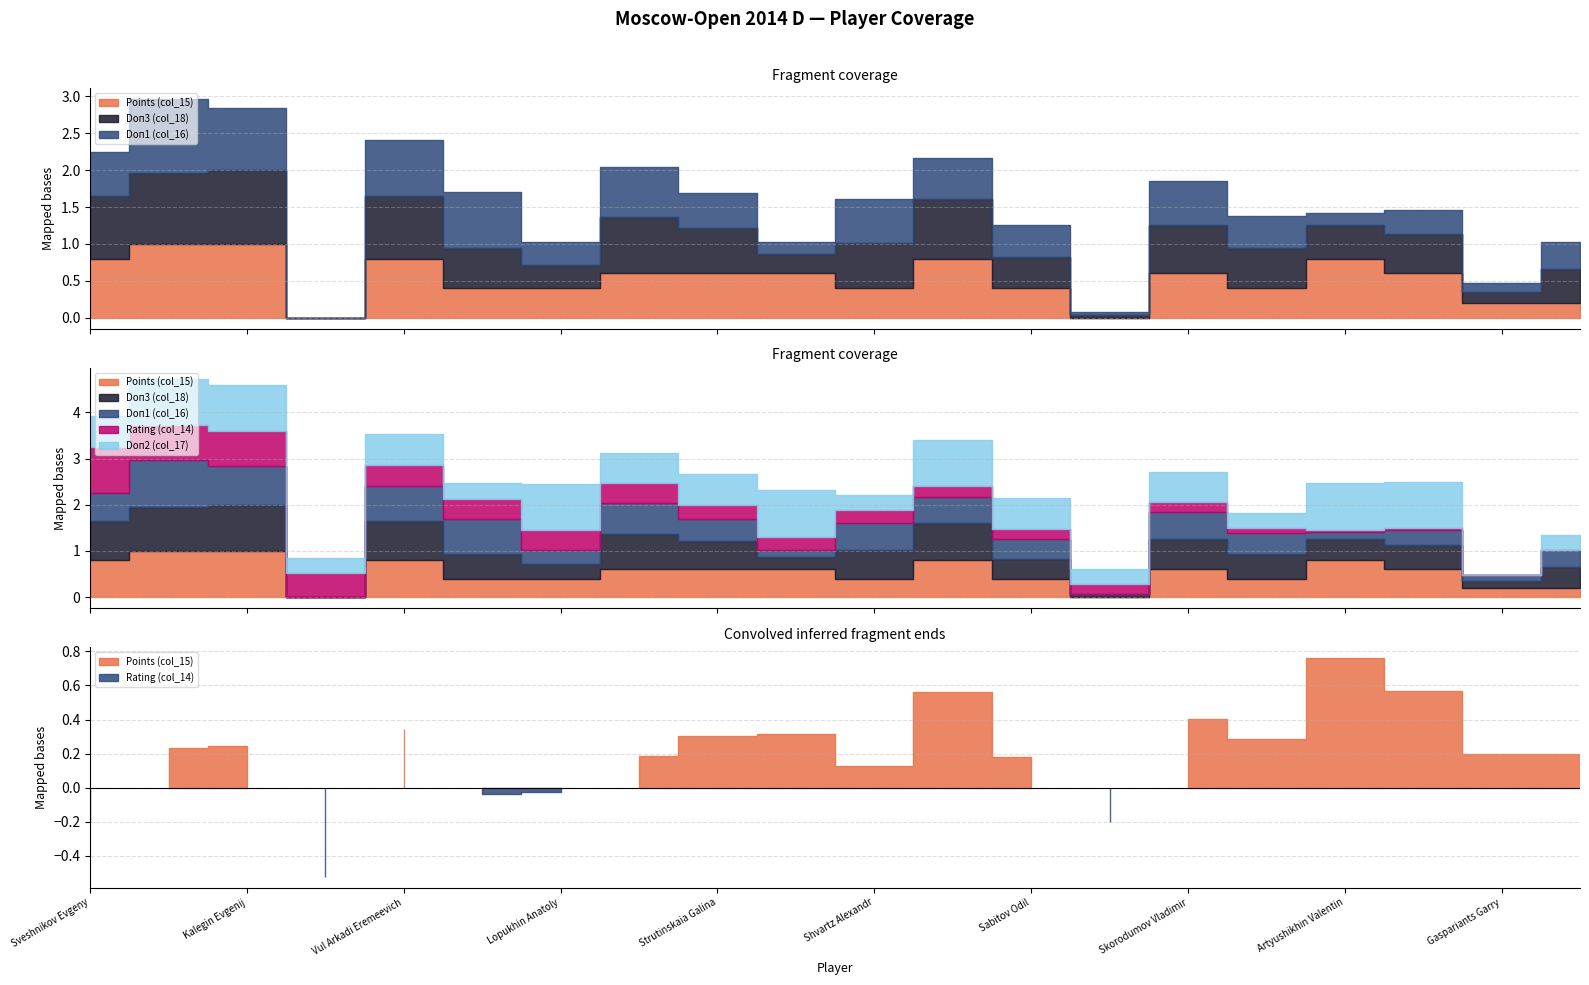

How many lines are shown in the chart?

5